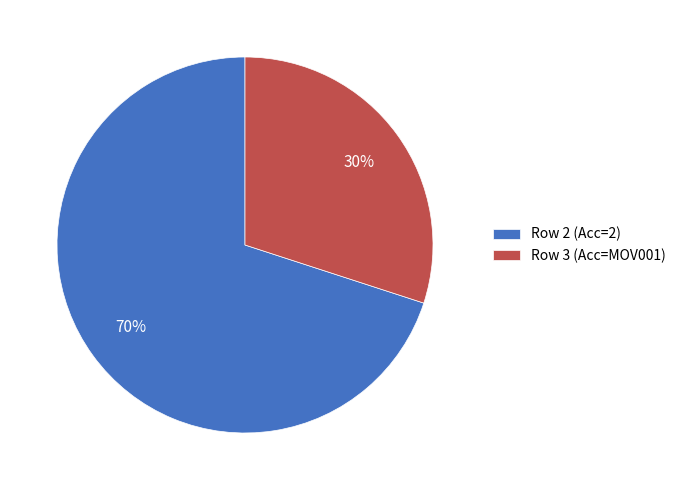

True or false: Row 3 (Acc=MOV001) accounts for 17% of the total.

False